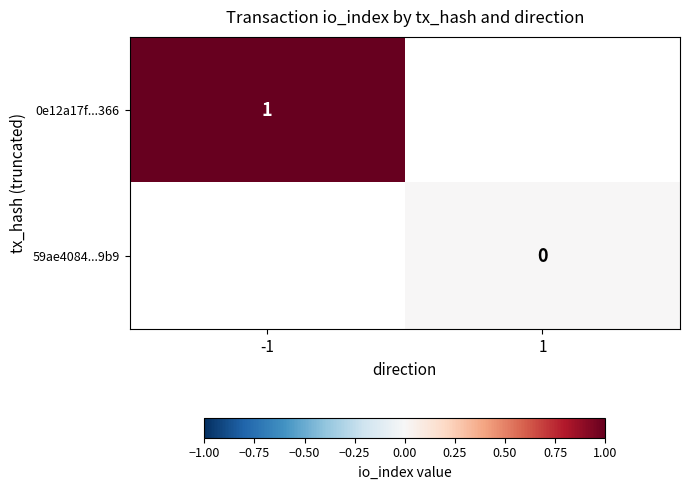

Is the value of 0e12a17f...366 at -1 greater than the value of 59ae4084...9b9 at 1?

Yes